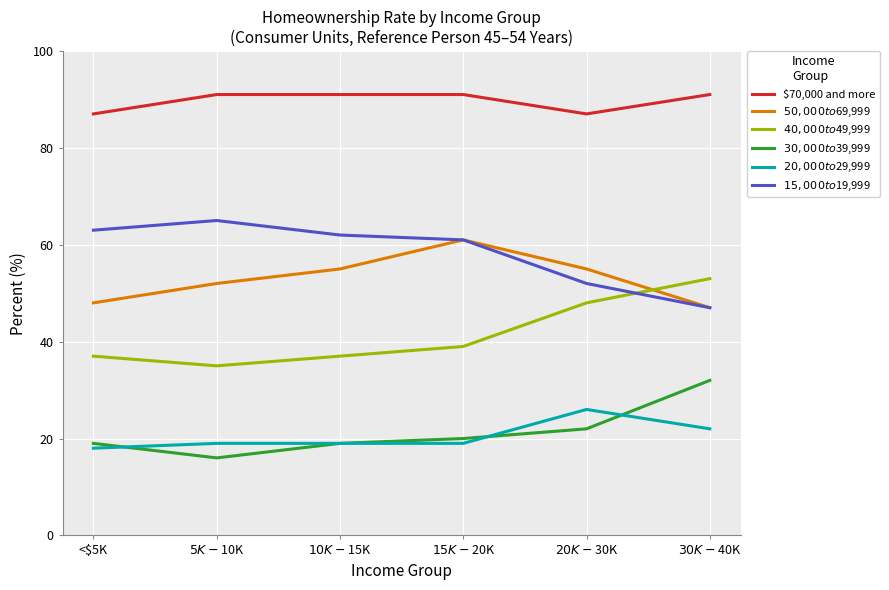

What is the minimum value shown in the chart?

16